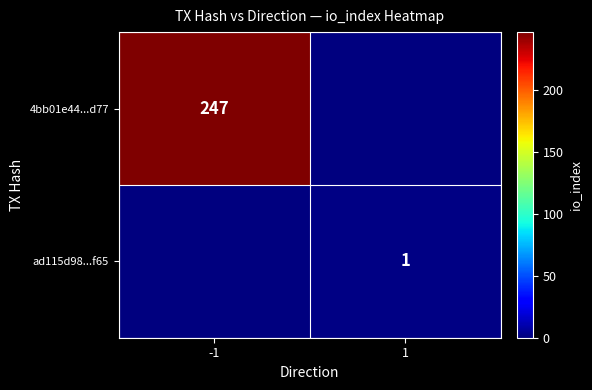

The value of ad115d98...f65 at 1 is 1. True or false?

True